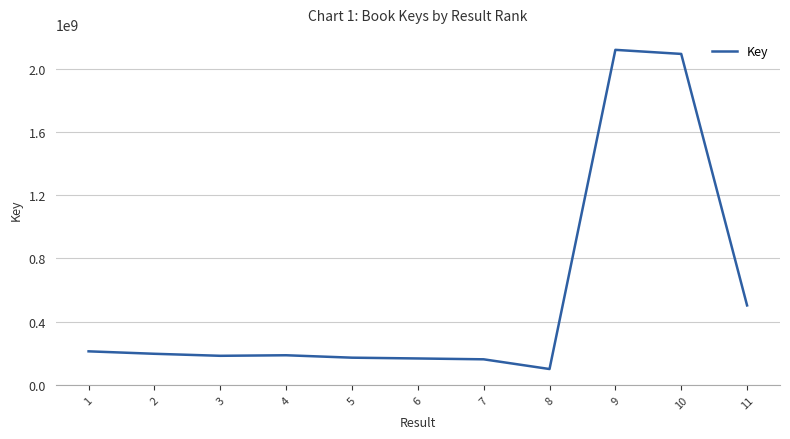

Which has a higher value, 11 or 6?

11